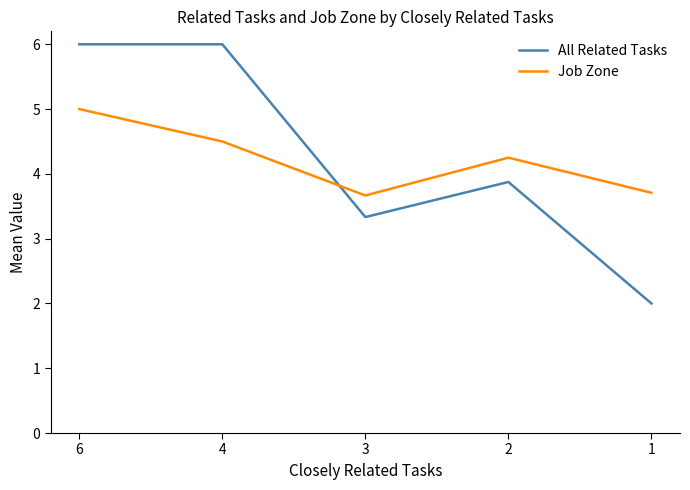

Between 4 and 2, which series saw the biggest shift?

All Related Tasks